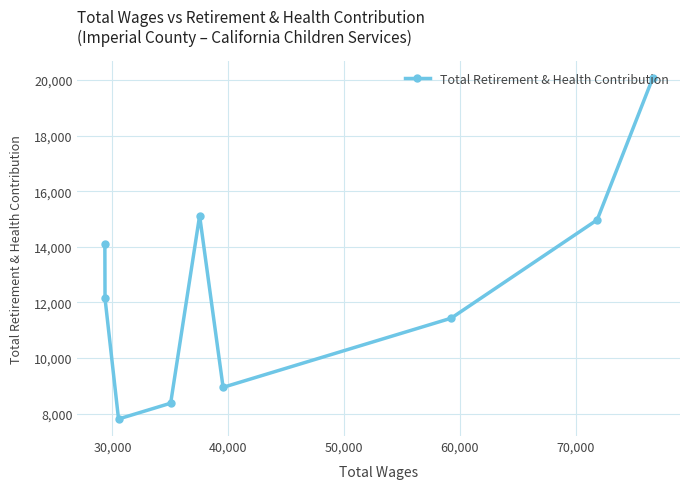

Count the number of categories in the chart.

9